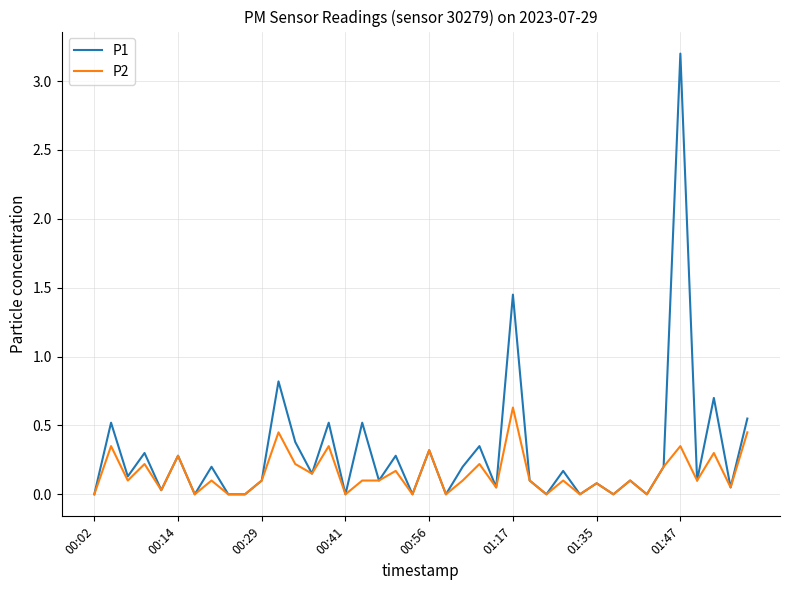

List the series in order of their overall mean, lowest first.

P2, P1